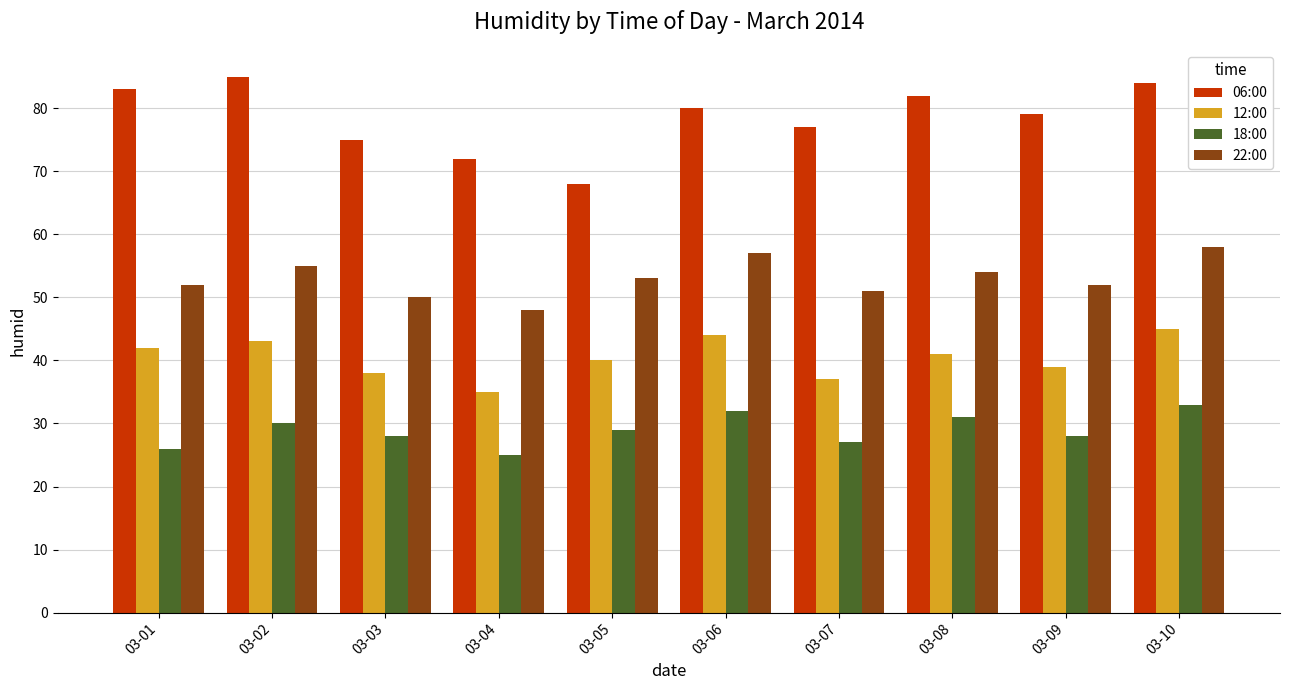

How many groups of bars are there?

10